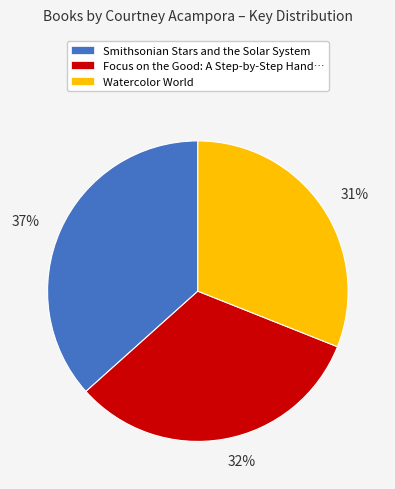

Is there any slice that represents more than half of the pie?

No